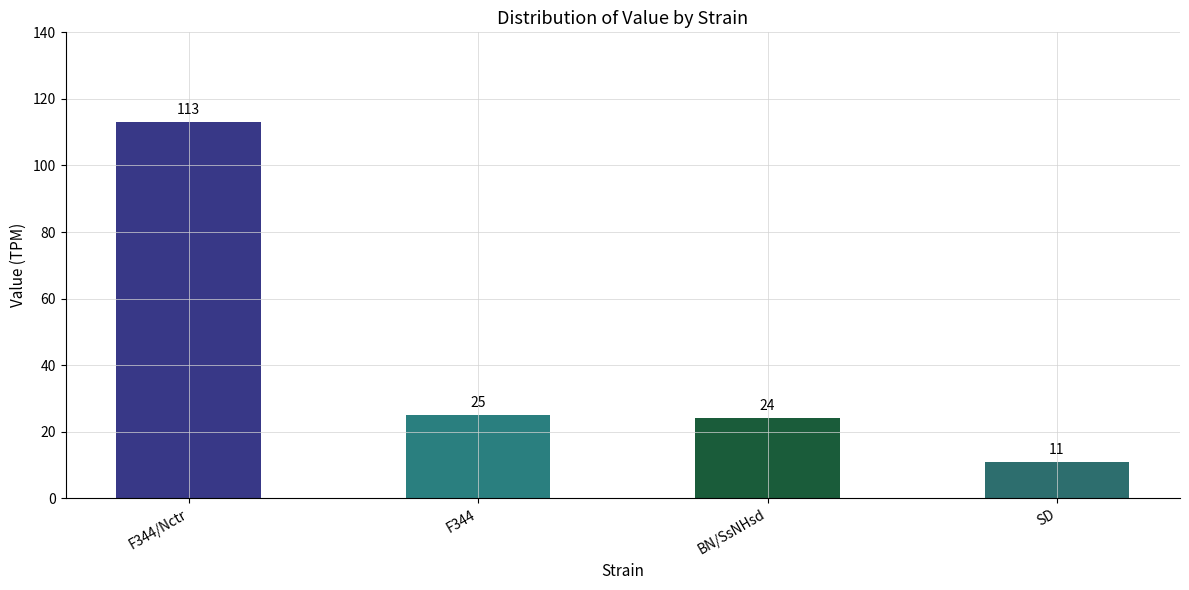

Reading left to right, transcribe all the data shown in this chart.

F344/Nctr=113	F344=25	BN/SsNHsd=24	SD=11